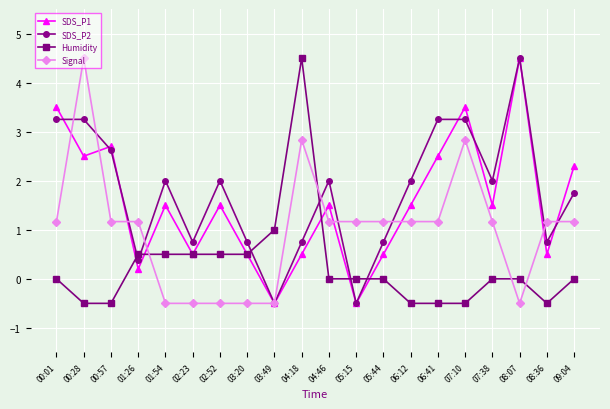

At which category is the sum across all series the highest?

00:28